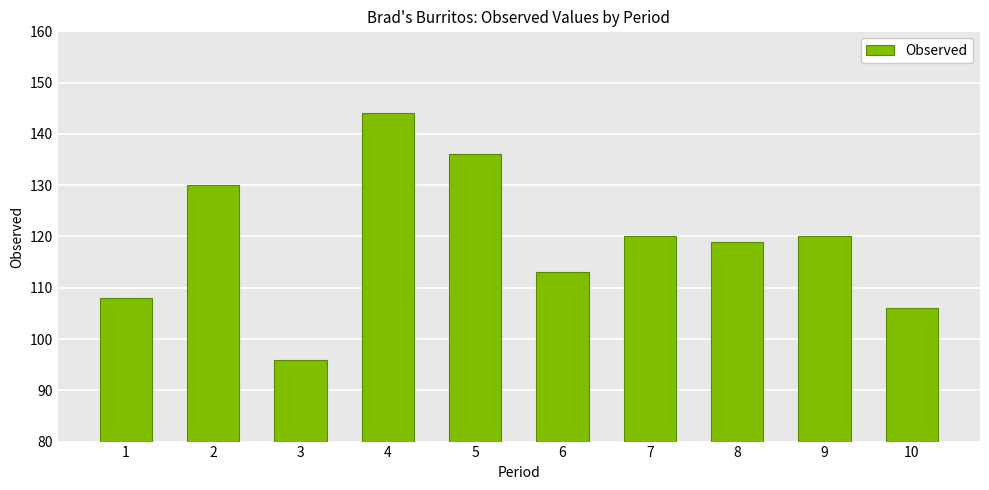

What is the change in value from 1 to 10?

-2